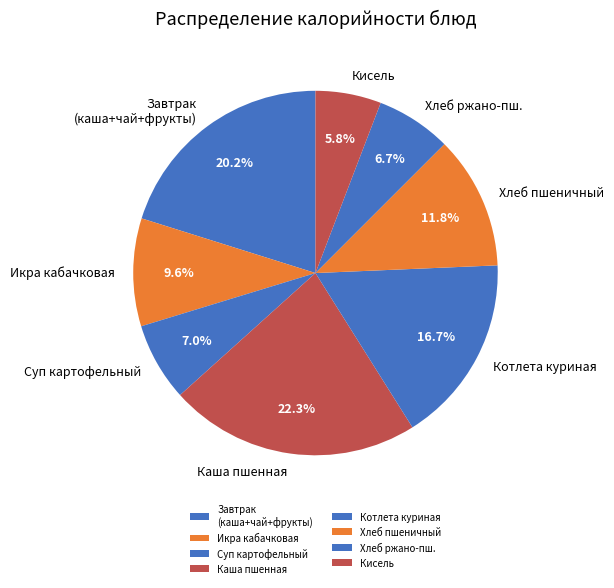

Does any single category account for the majority?

No